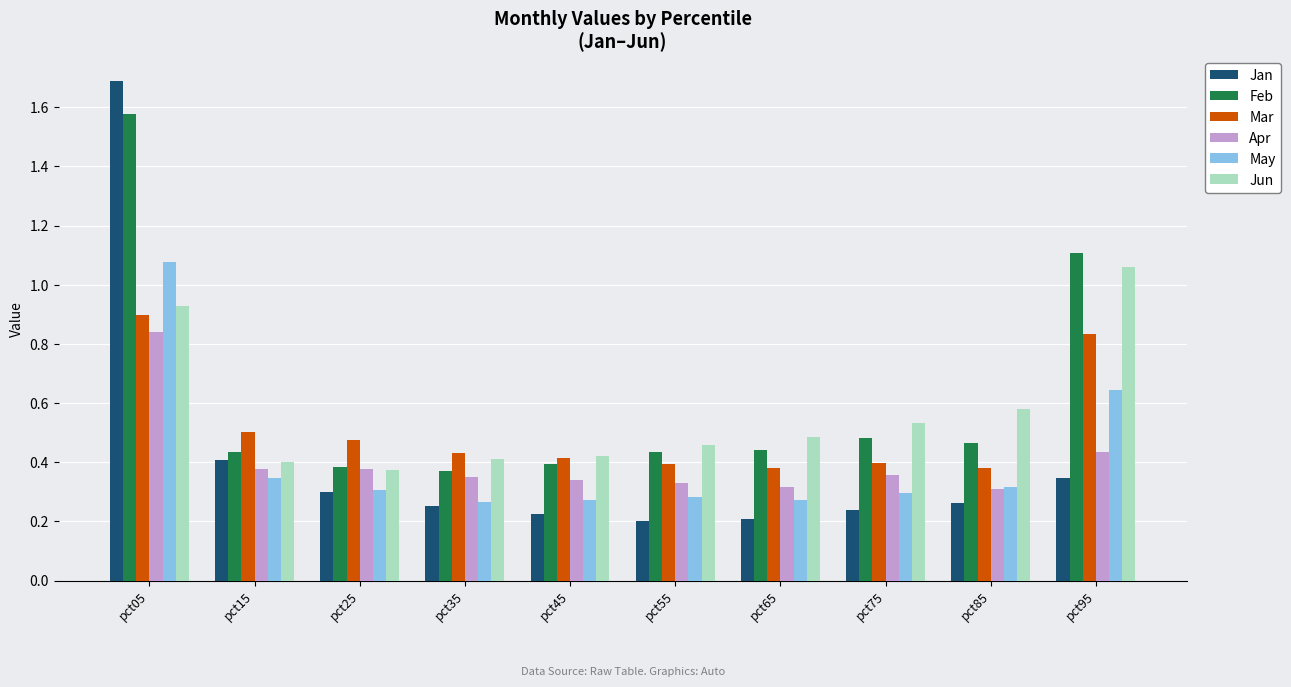

Rank the series at pct95 from lowest to highest value.

Jan, Apr, May, Mar, Jun, Feb